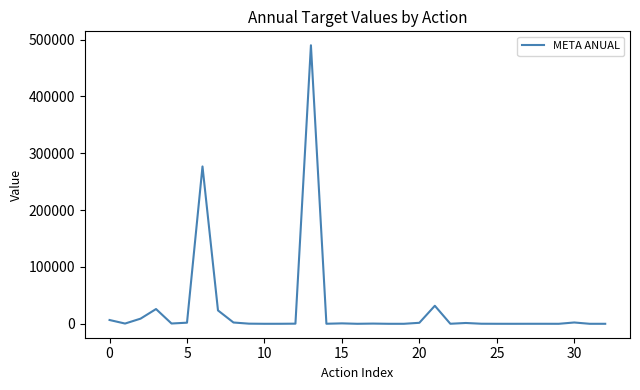

What is the greatest value displayed?

489970